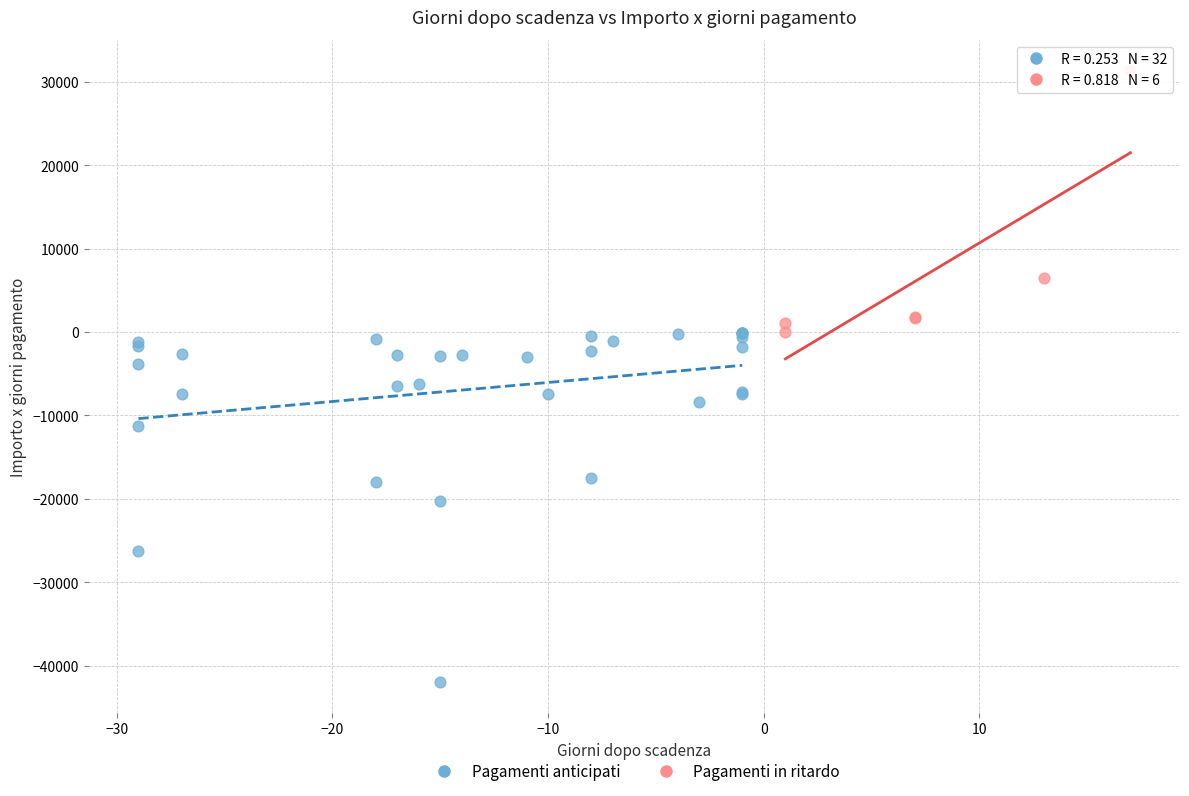

What are all the series names shown in the legend?

Pagamenti anticipati, Pagamenti in ritardo